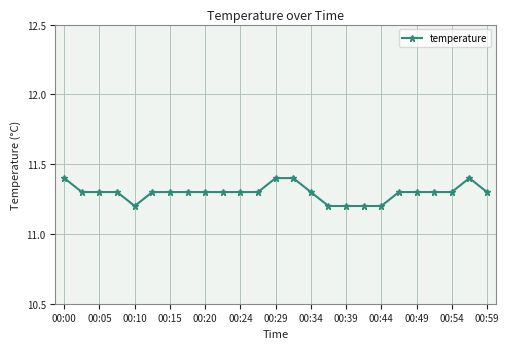

What is the maximum value shown in the chart?

11.4